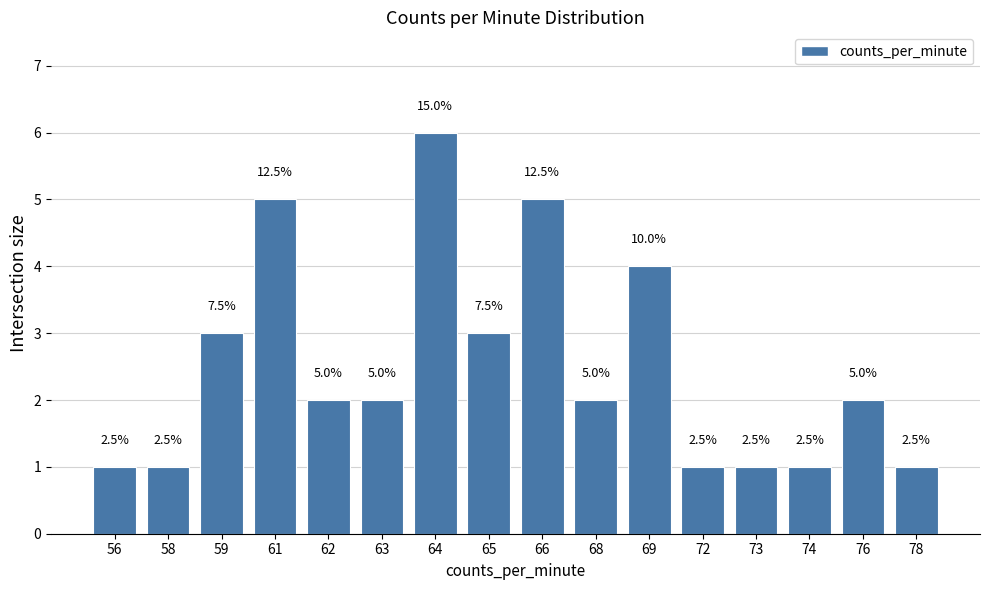

True or false: the data shows 1 at 56.

True